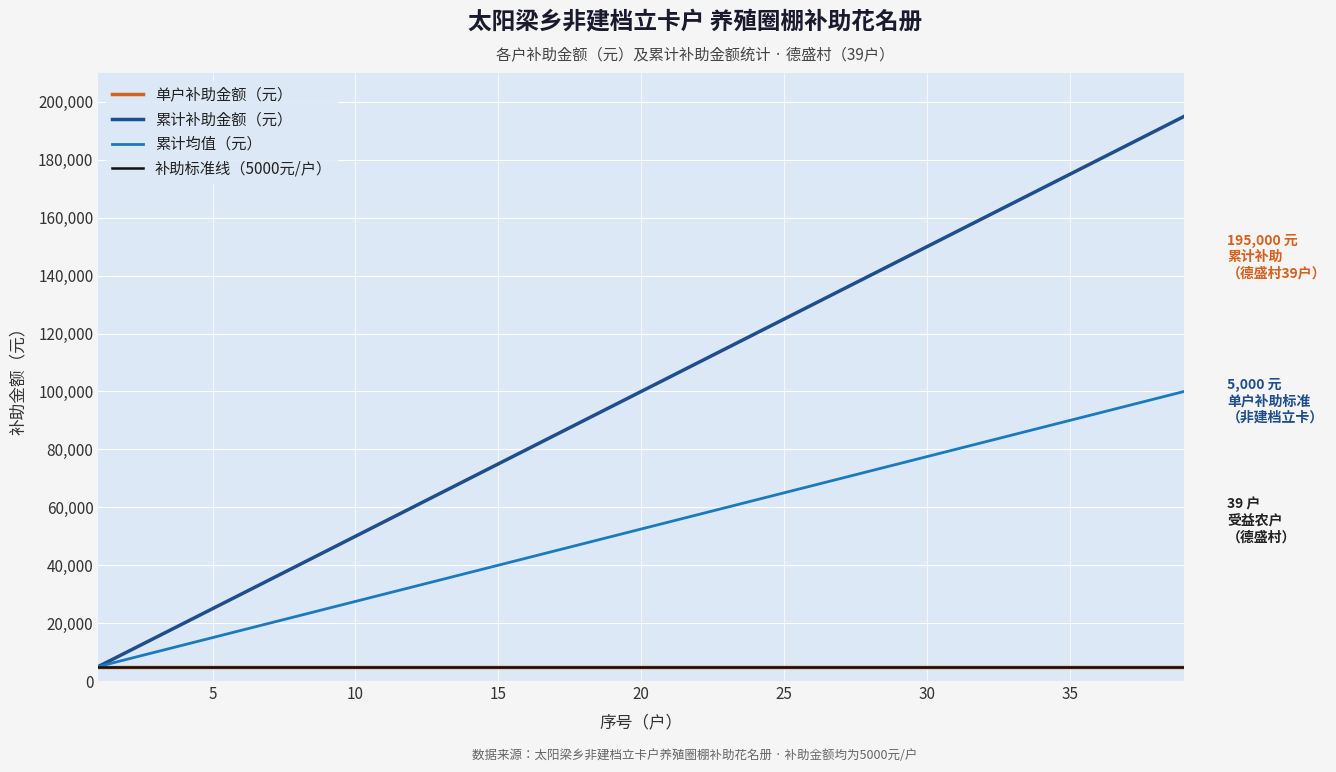

Does the chart display data point markers on the line(s)?

No